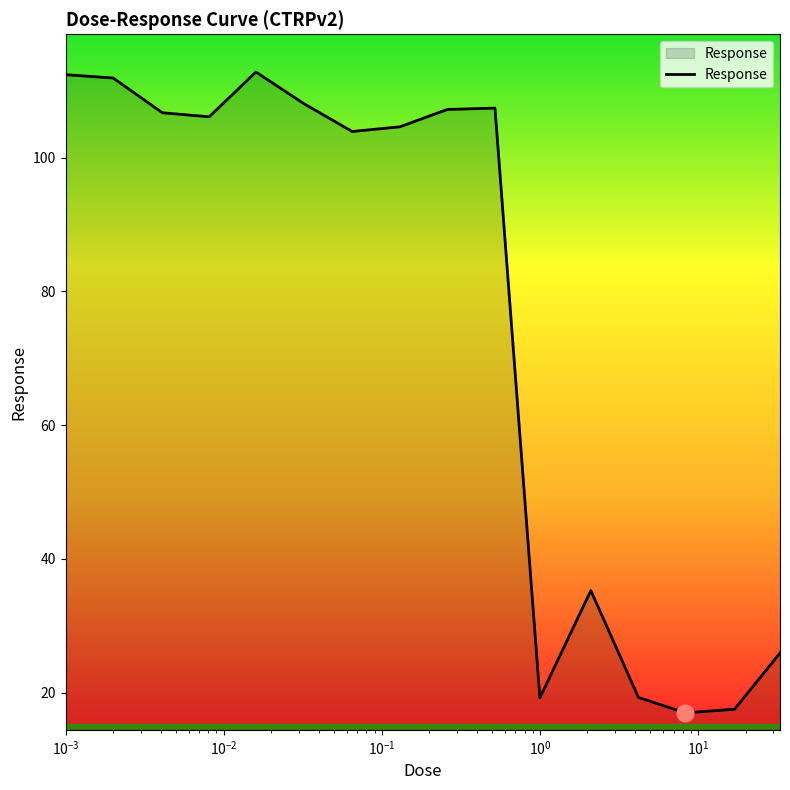

What is the difference between the maximum and minimum values?

95.8